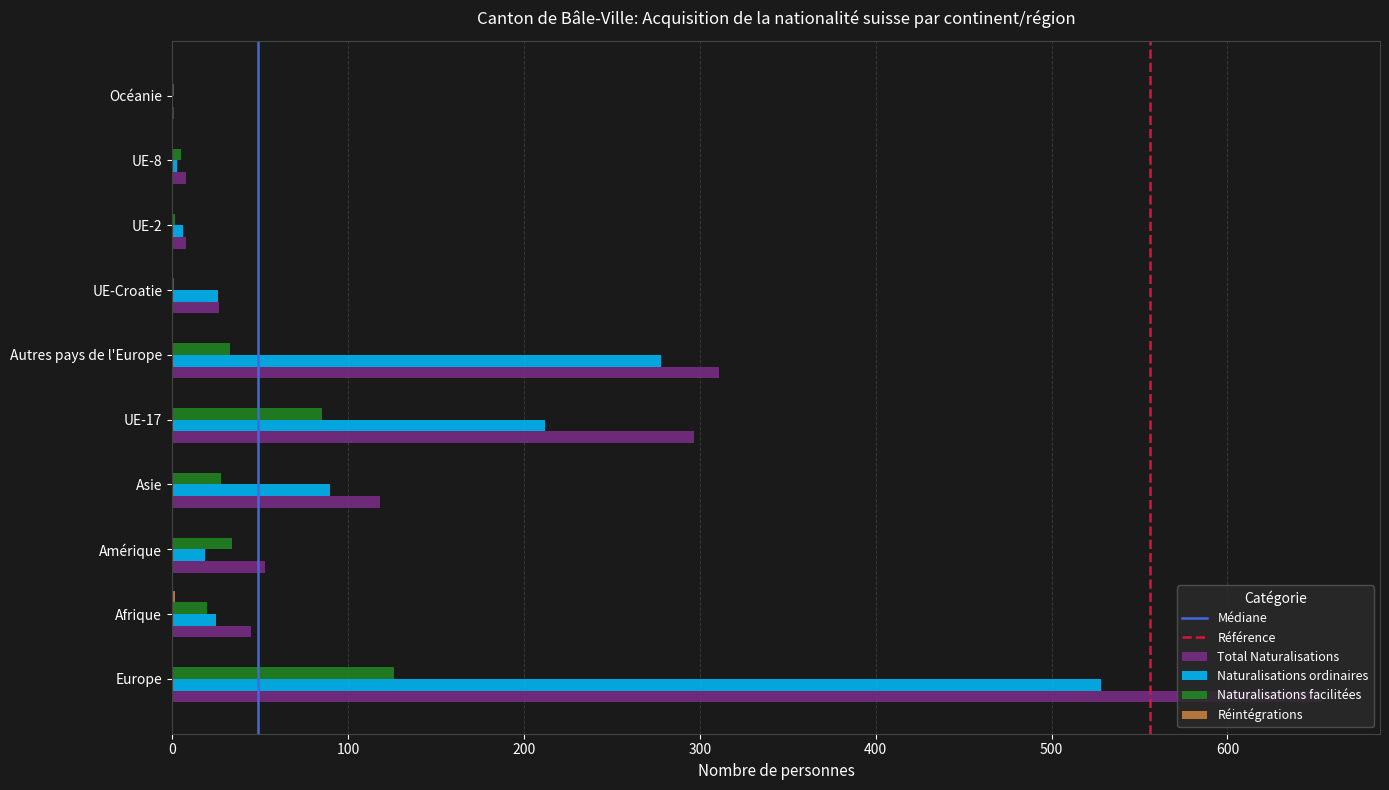

Which category has the highest value across all series?

Europe